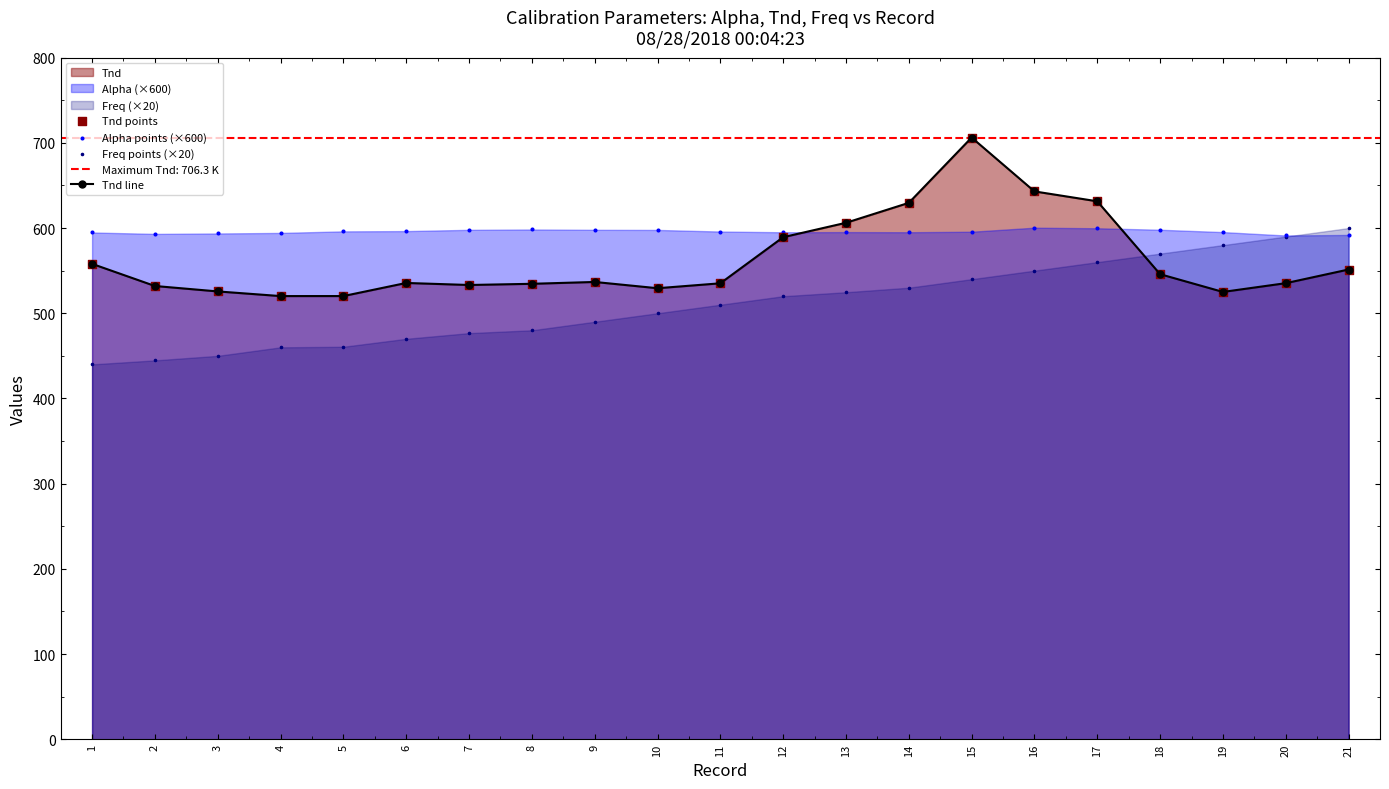

Which series has the largest Y range (max minus min)?

Tnd line